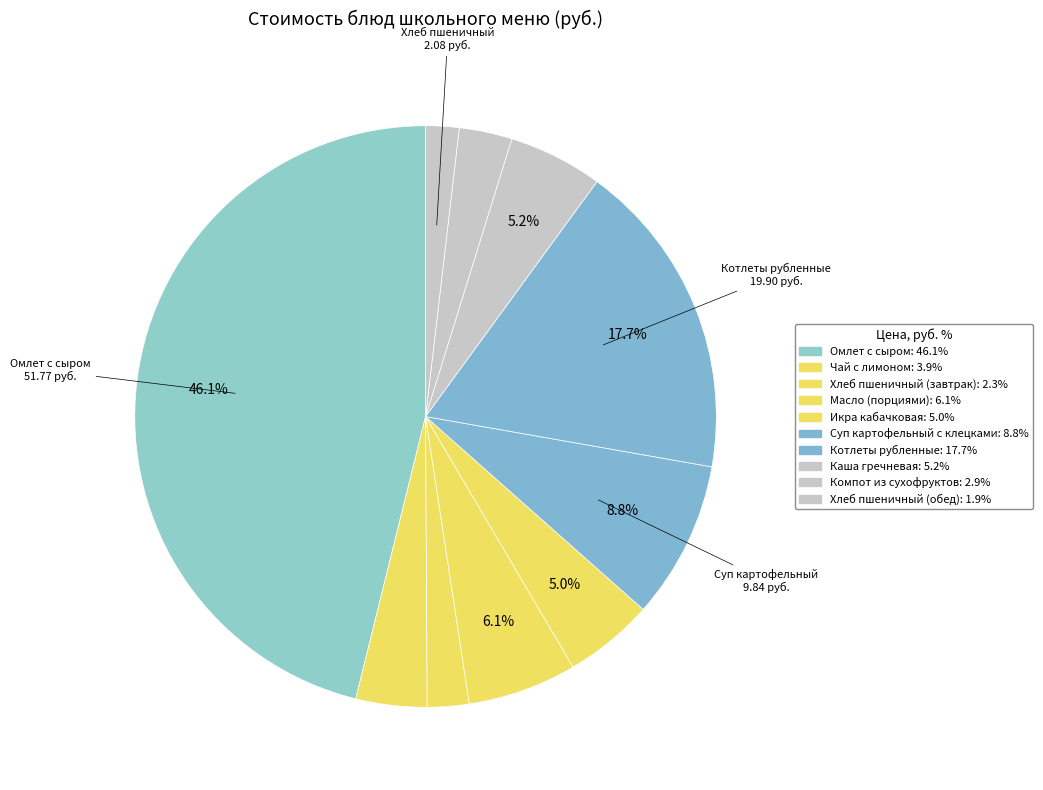

To the nearest percent, what percentage of the pie is Котлеты рубленные?

18%